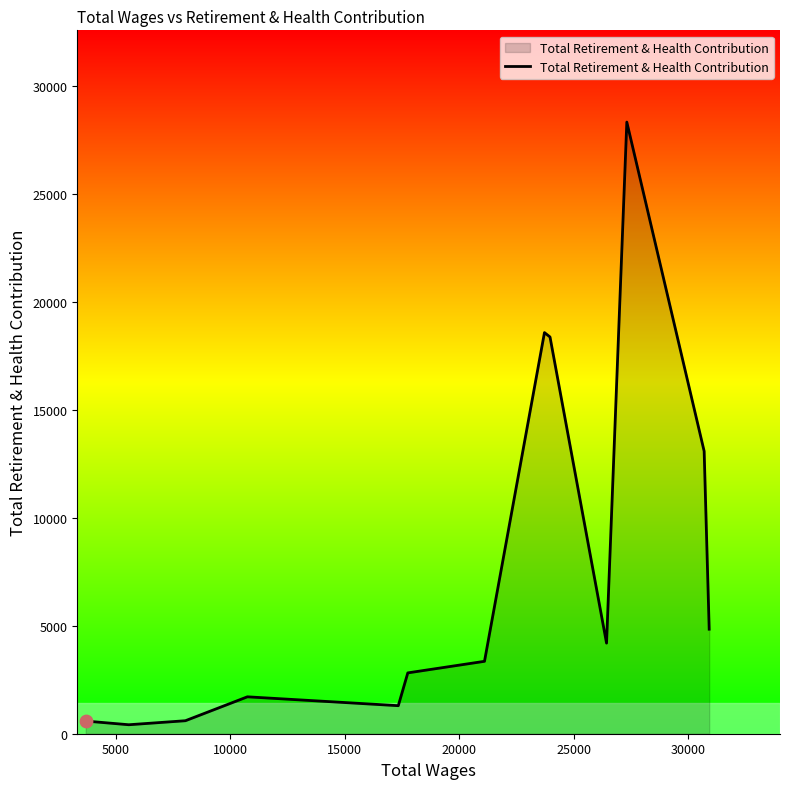

What is the maximum value shown in the chart?

28340